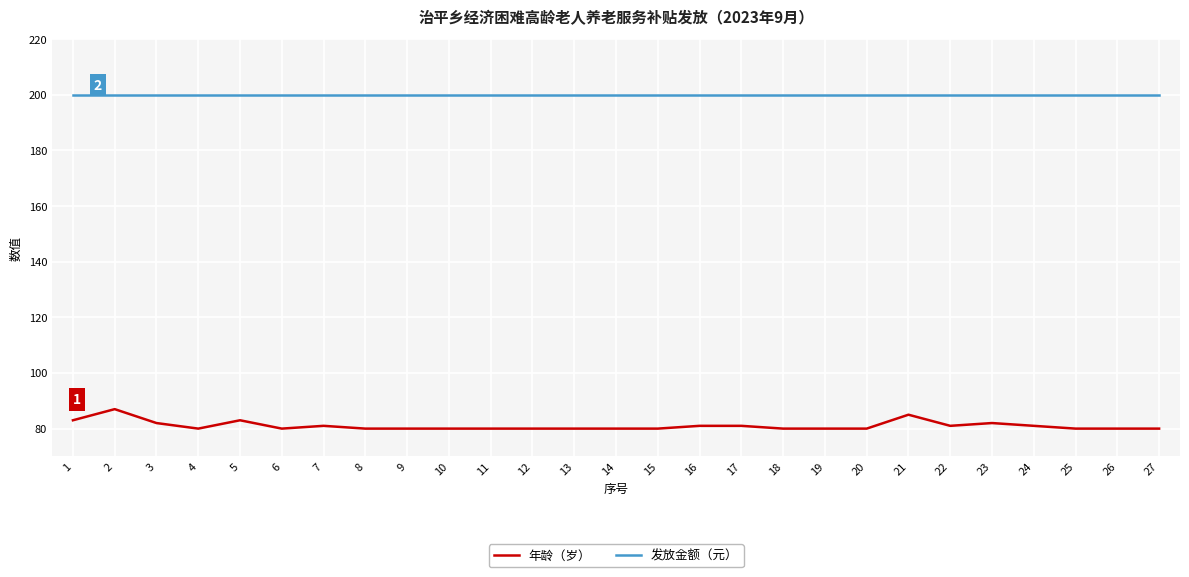

Rank the series at 25 from lowest to highest value.

年龄（岁）, 发放金额（元）